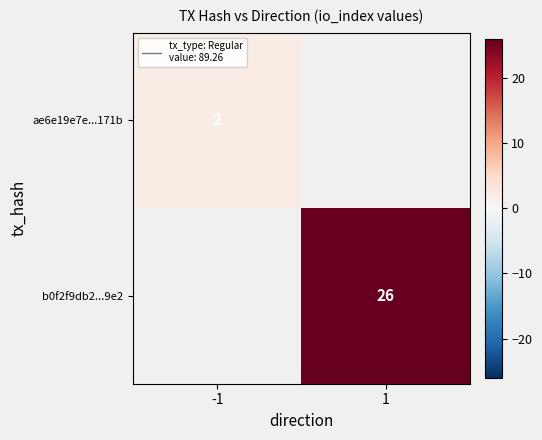

The b0f2f9db2...9e2 series shows 37 at 1. True or false?

False